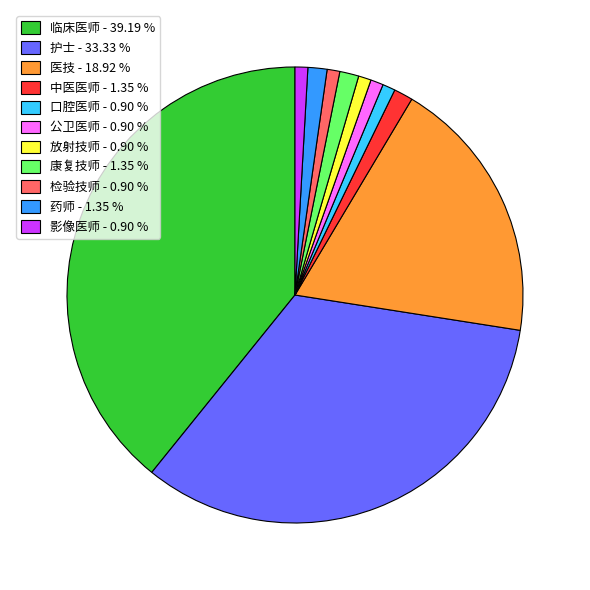

How many slices are in this pie chart?

11